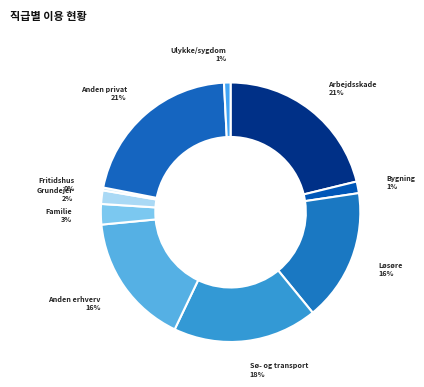

Between Løsøre and Familie, which is larger?

Løsøre